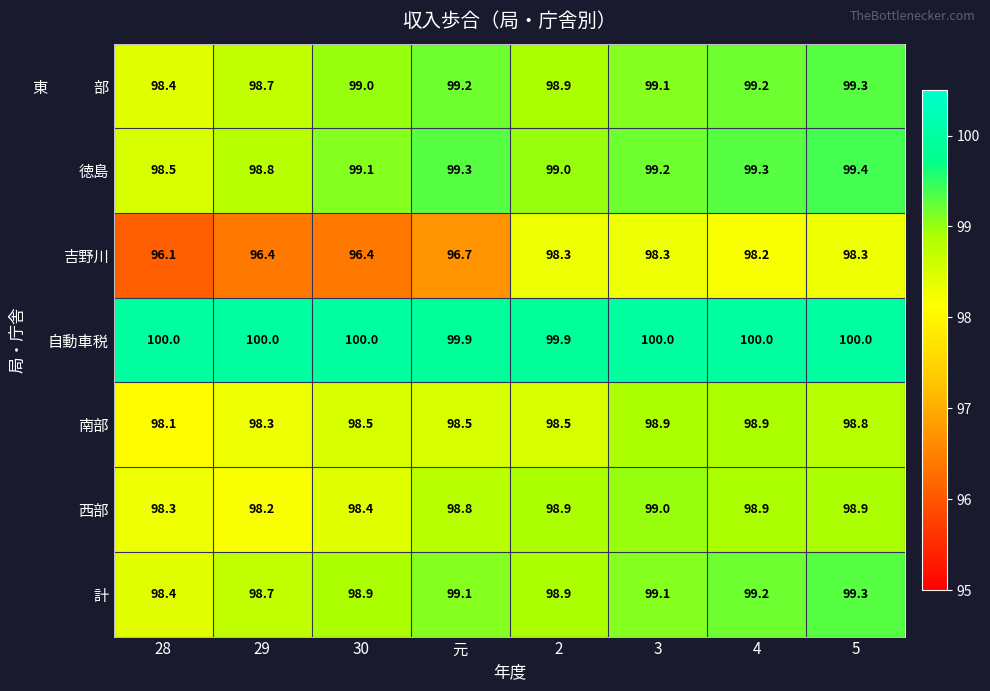

How many data points does each series have?

8